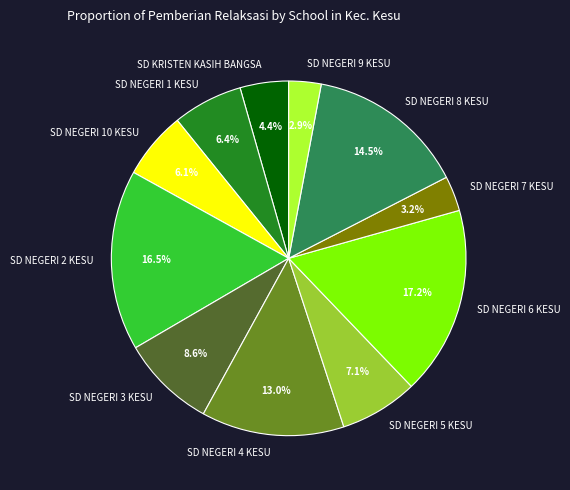

Combined, do SD NEGERI 8 KESU and SD NEGERI 1 KESU account for over 50%?

No